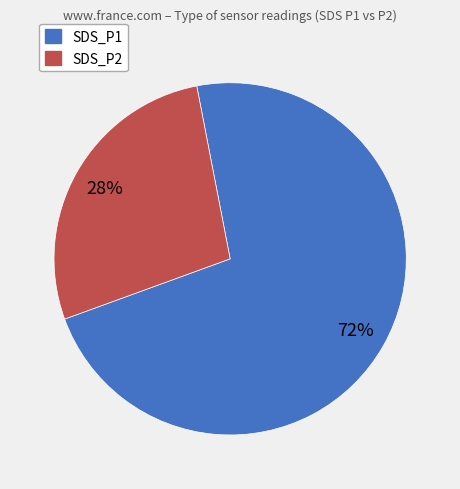

Do SDS_P1 and SDS_P2 together represent more than half of the pie?

Yes